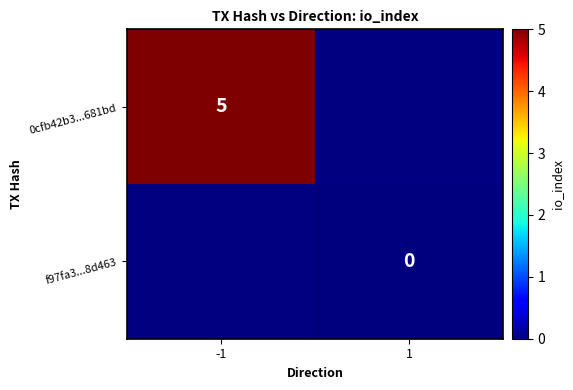

The value of 0cfb42b3...681bd at -1 is 5. True or false?

True